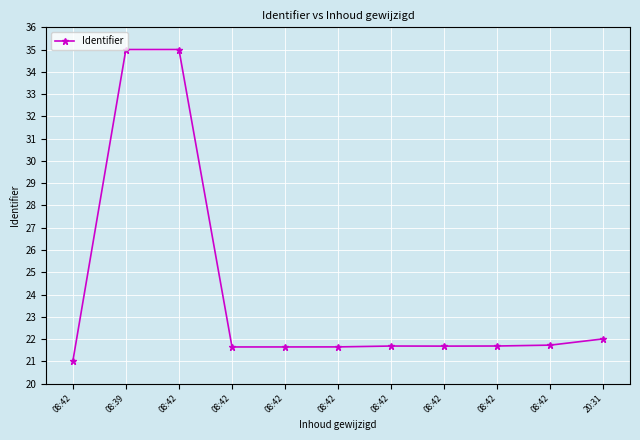

What is the sum of all values?

264.7